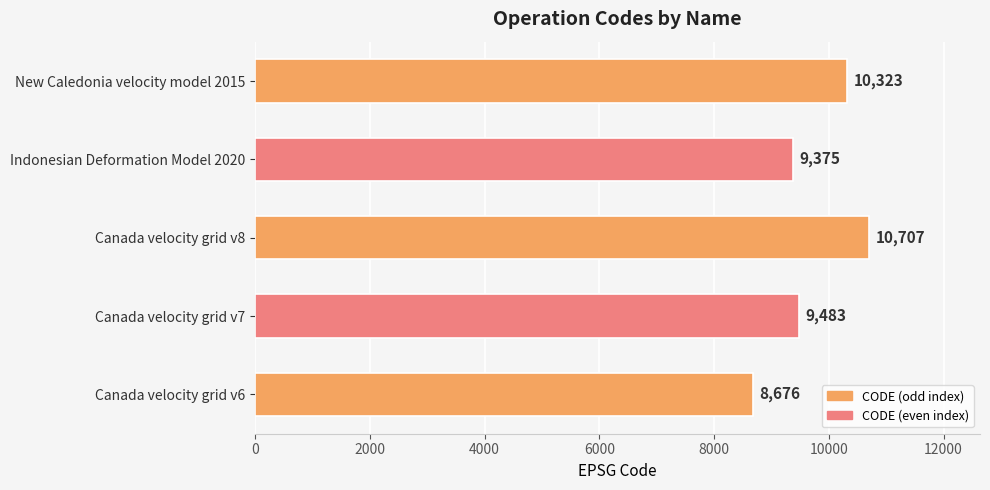

At which label is the value closest to 9691?

Canada velocity grid v7